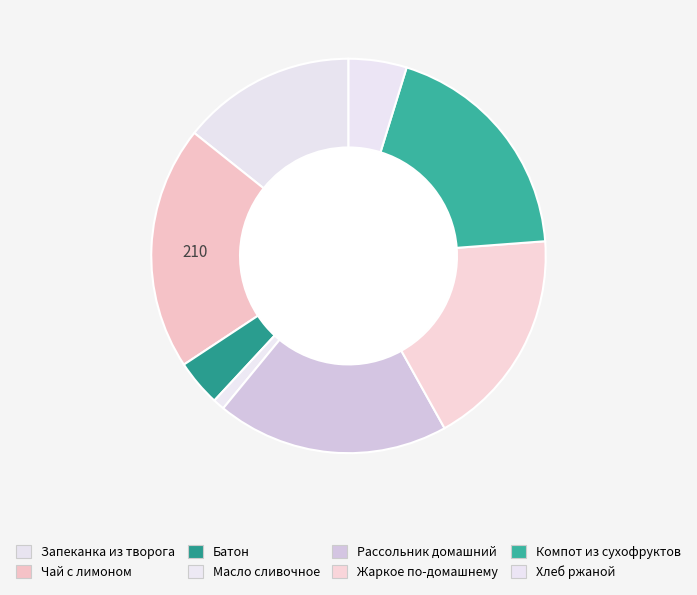

How many segments does this pie chart have?

8